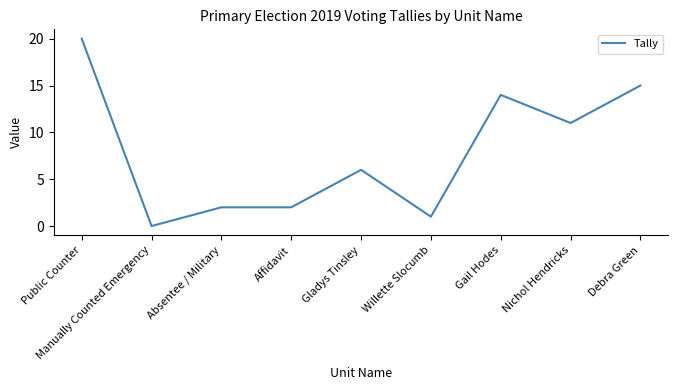

Is it true that the value at Absentee / Military is 2?

True